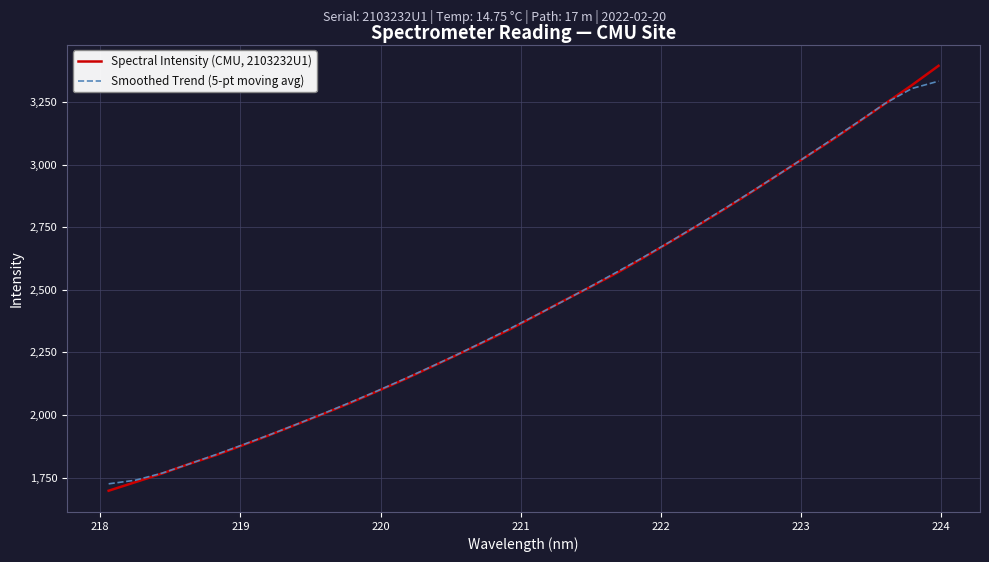

Which series has the largest range (max minus min)?

Spectral Intensity (CMU, 2103232U1)